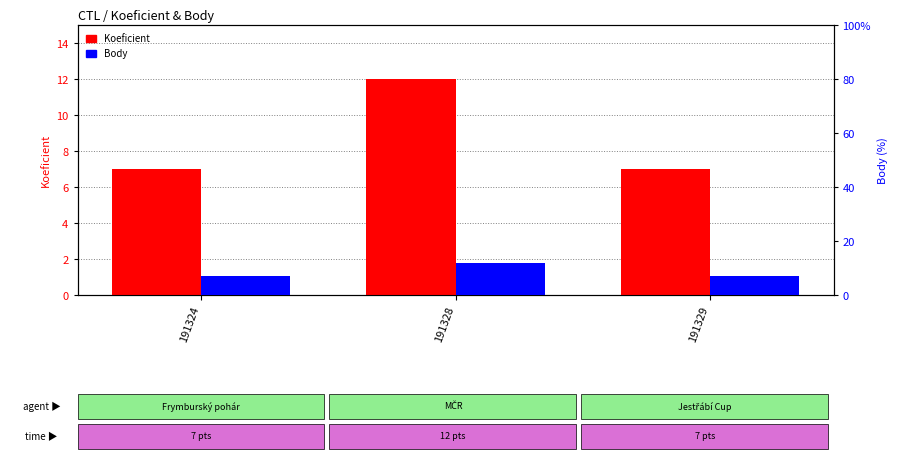

Read the Body value at 191324.

7